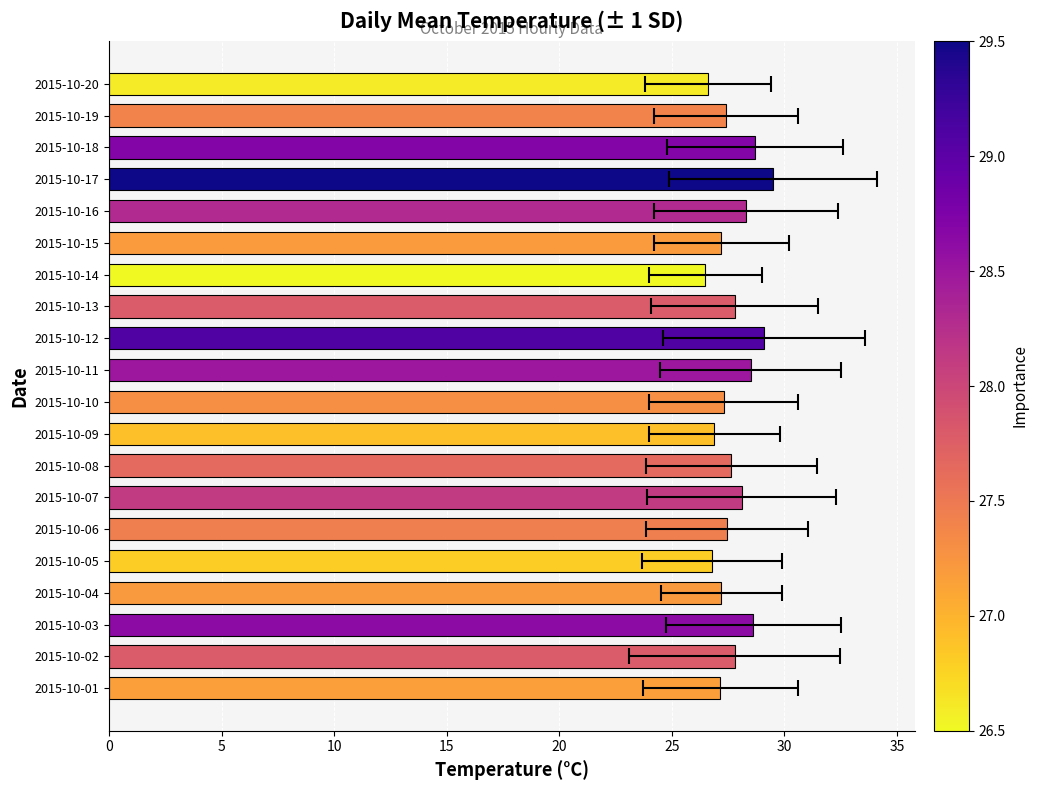

Reading left to right, extract all data points from this chart.

27.2	27.8	28.6	27.2	26.8	27.4	28.1	27.6	26.9	27.3	28.5	29.1	27.8	26.5	27.2	28.3	29.5	28.7	27.4	26.6